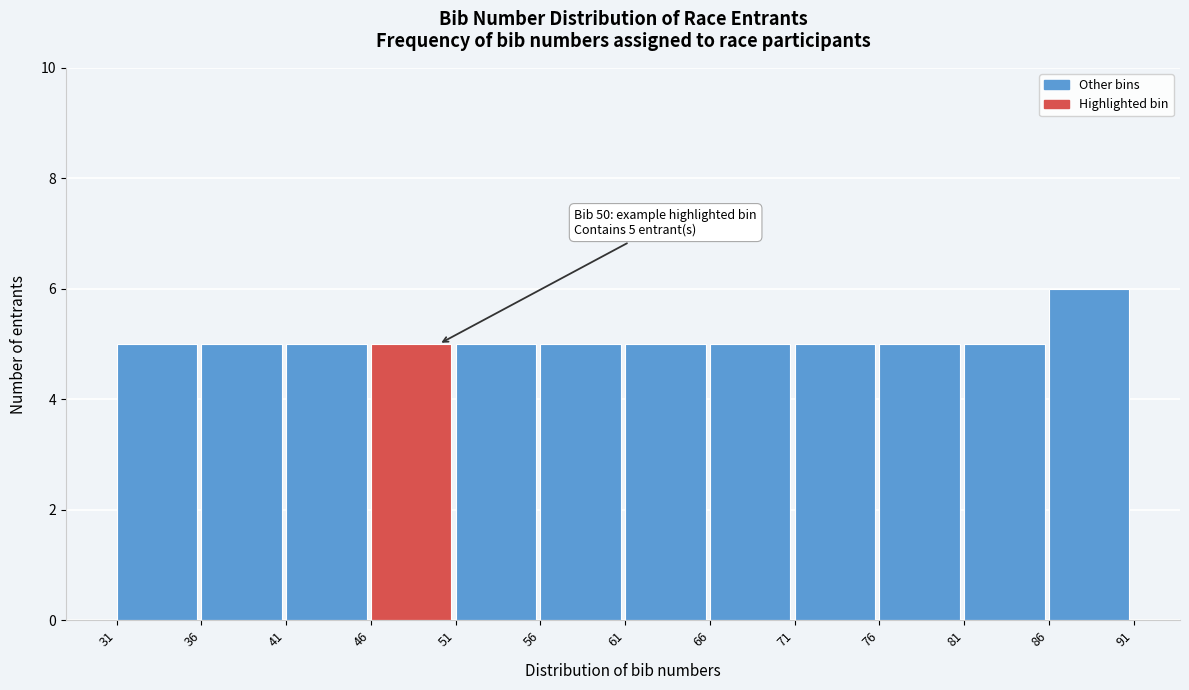

Over which range of the x-axis is the bar tallest?

86 to 91